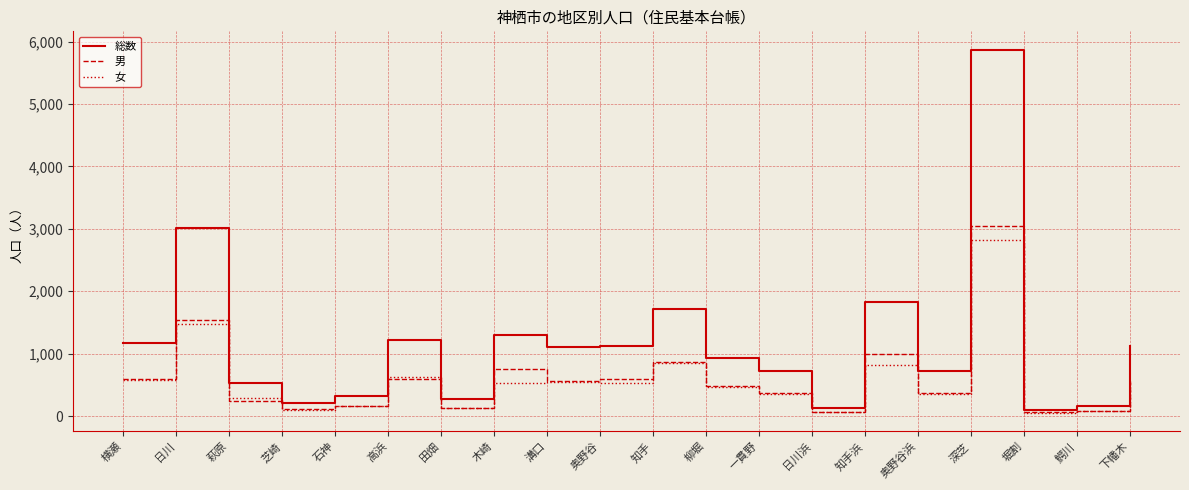

Between 深芝 and 鰐川, which series saw the biggest shift?

総数